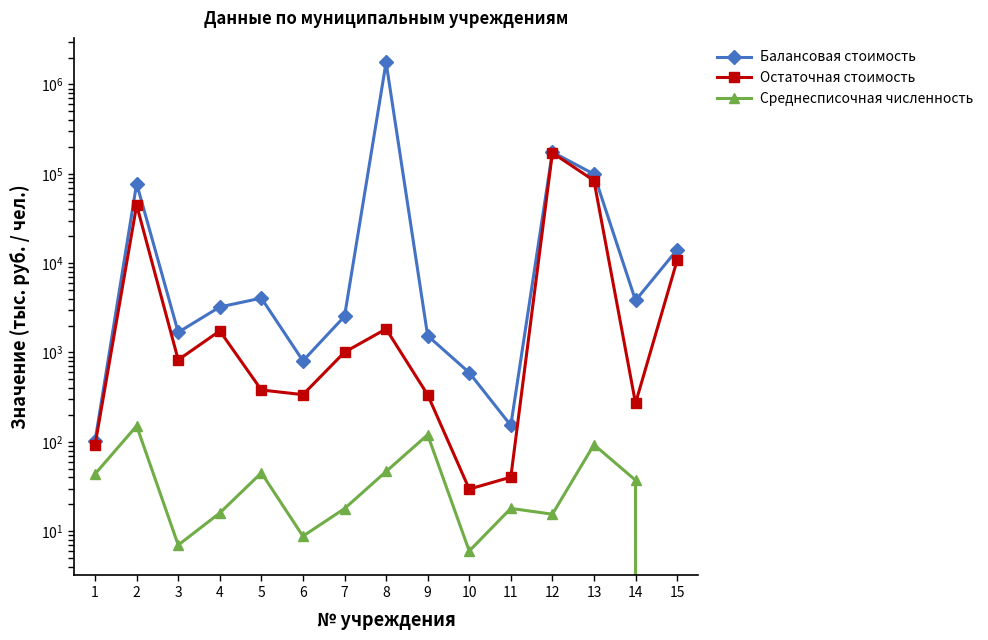

How many interior local valleys does the Балансовая стоимость series have?

4